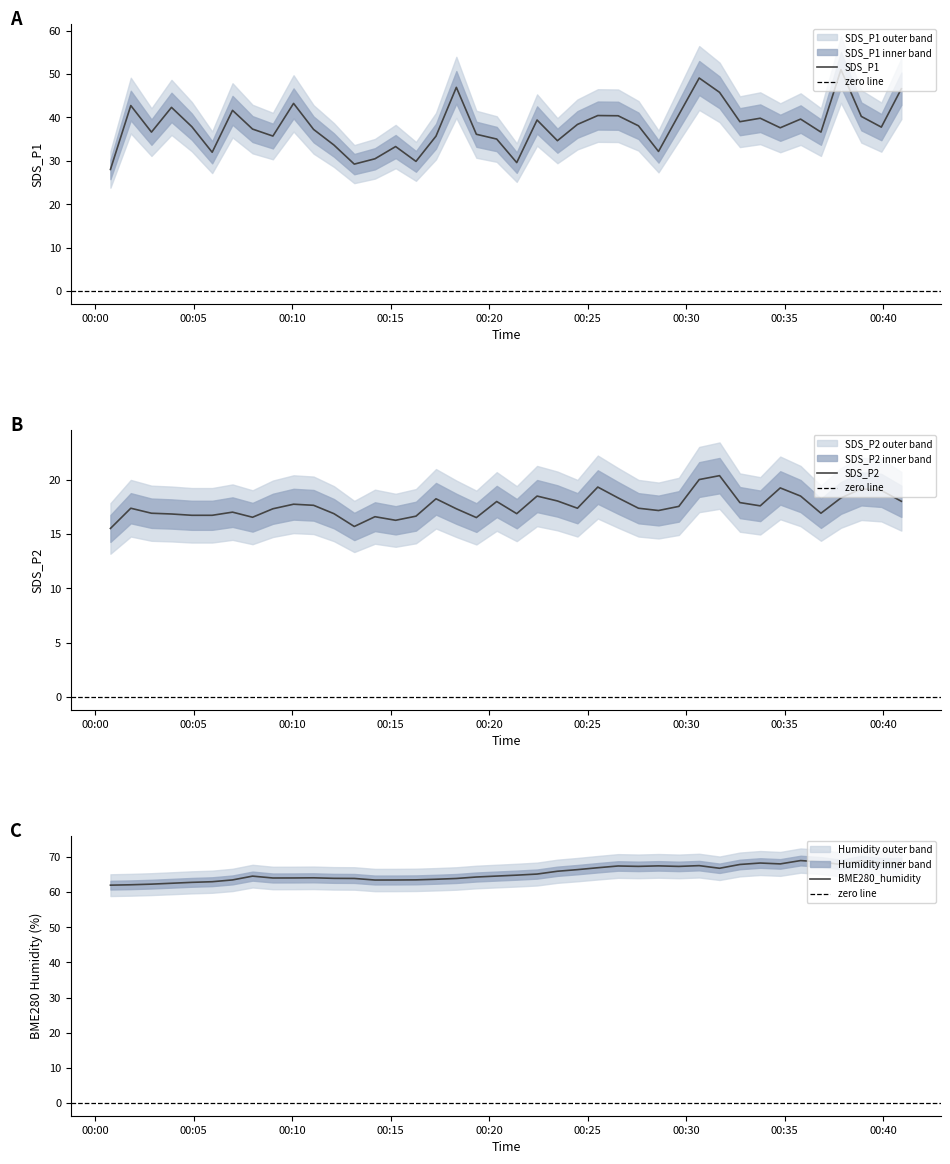

At 2022/03/30 00:28:36, list the series in order from largest to smallest.

BME280_humidity, SDS_P1, SDS_P2